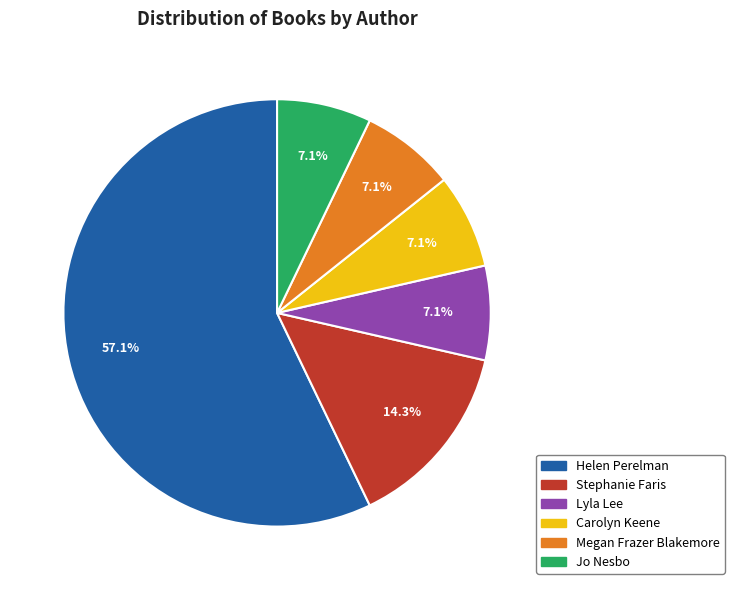

Do Helen Perelman and Jo Nesbo together represent more than half of the pie?

Yes